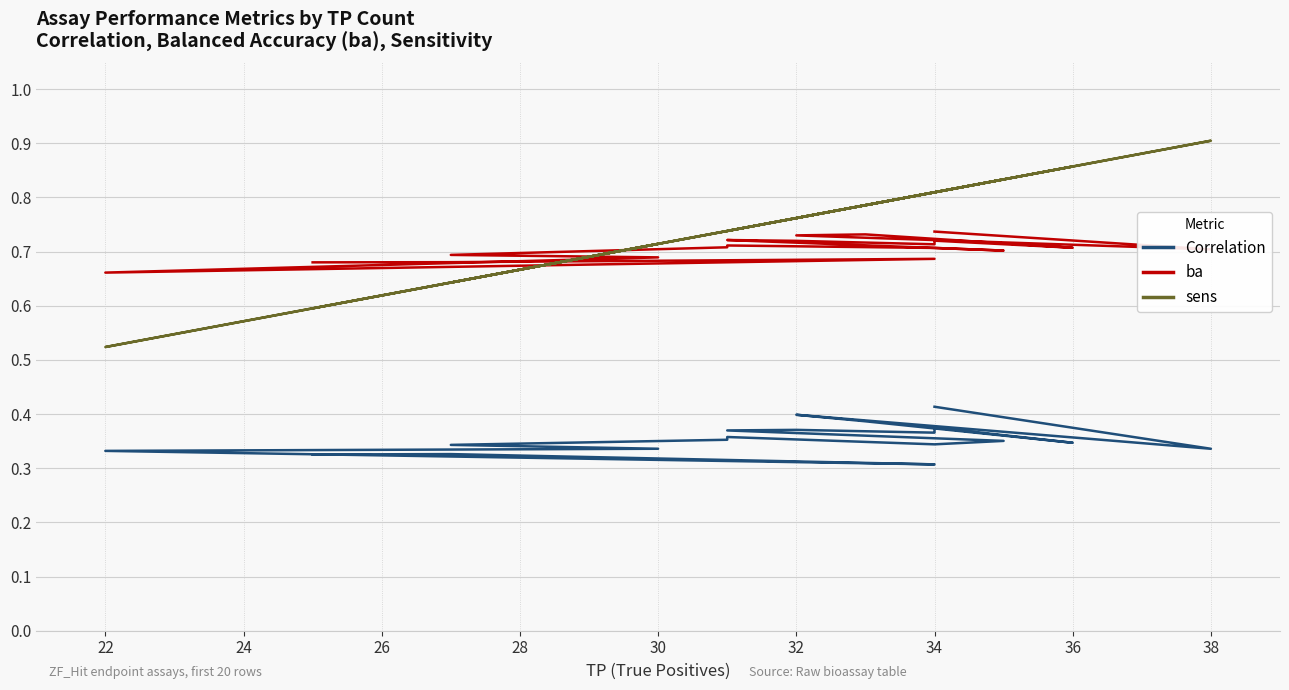

Count the number of categories in the chart.

20